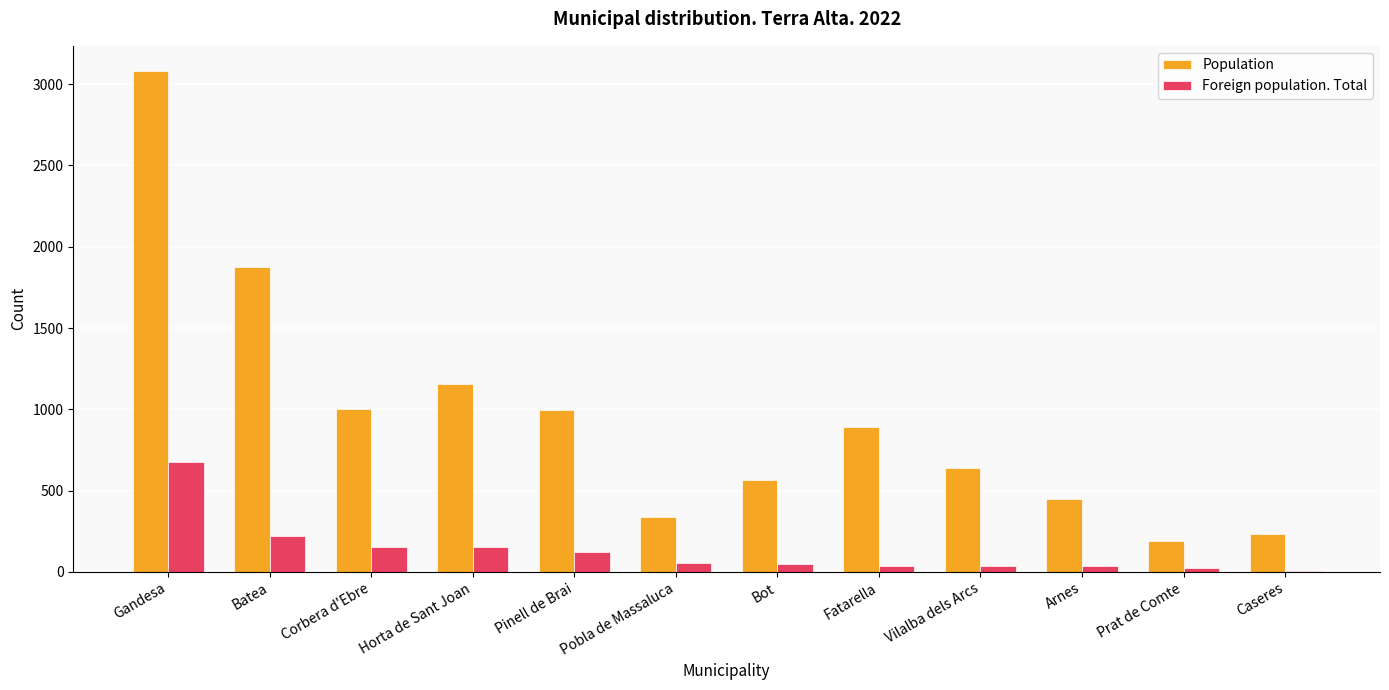

The value of Population at Bot is 567. True or false?

True